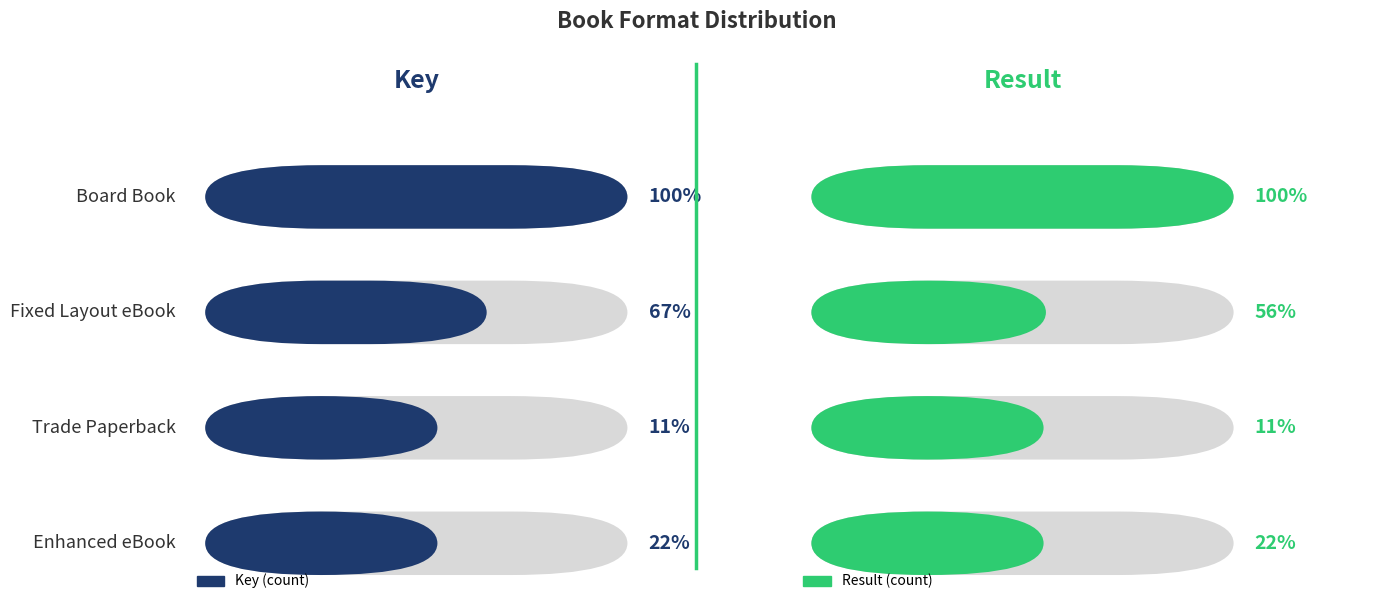

Which series has the largest total across all categories?

Key